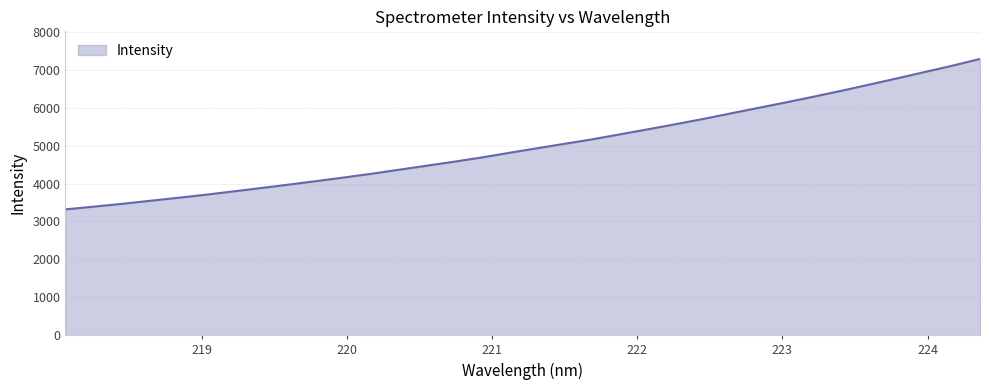

What is the difference between the maximum and minimum values?

3967.5